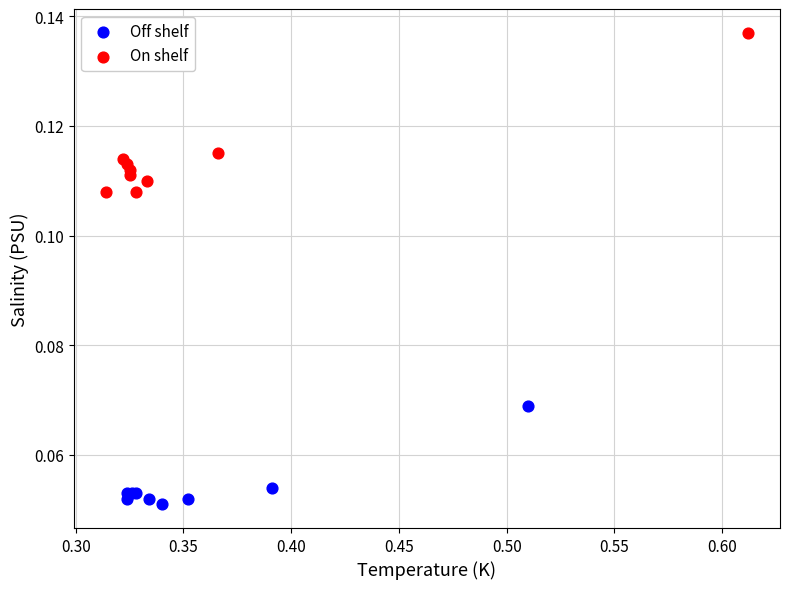

Which series has the largest Y range (max minus min)?

On shelf